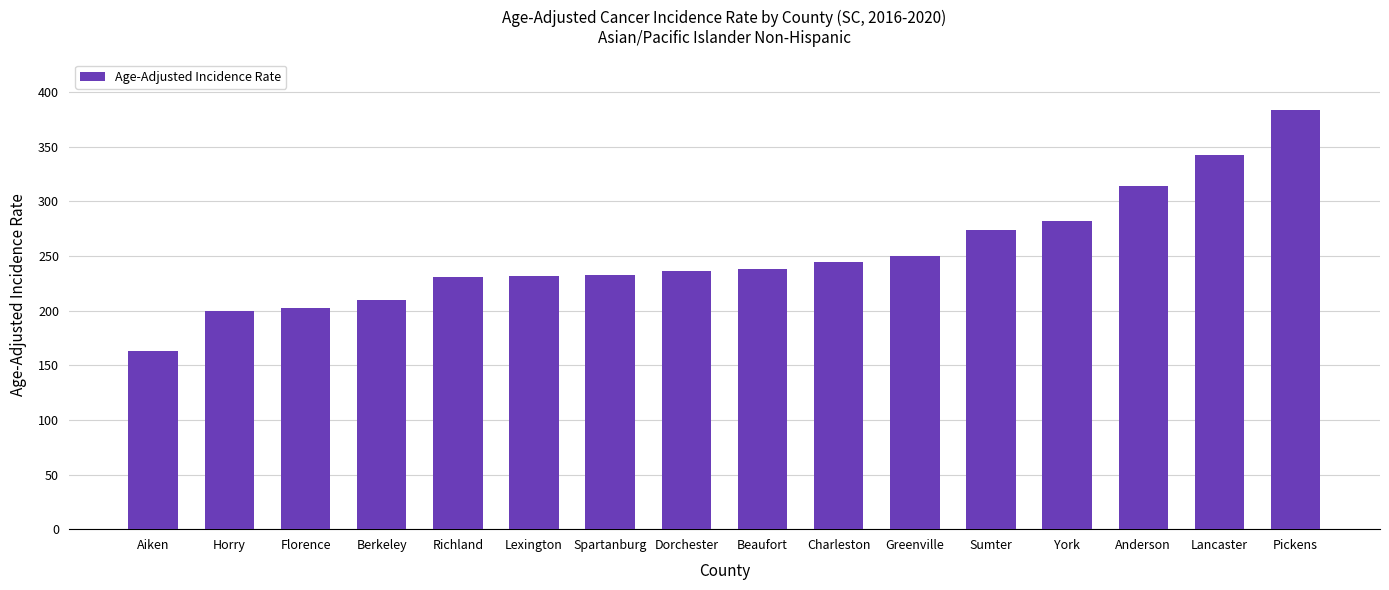

What is the sum of the values at Dorchester and Anderson?

550.4